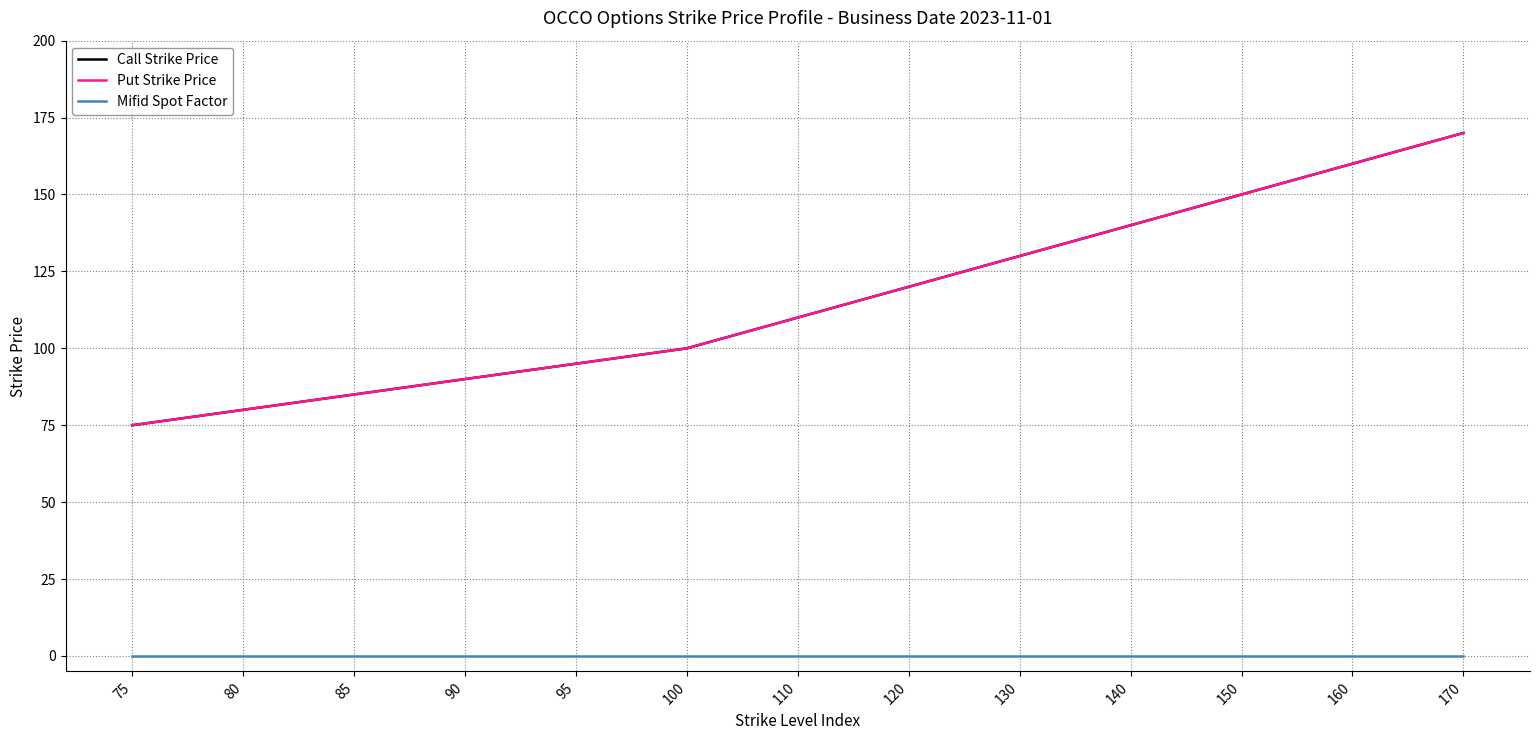

What is the difference between the maximum and second lowest values in the Put Strike Price series?

90